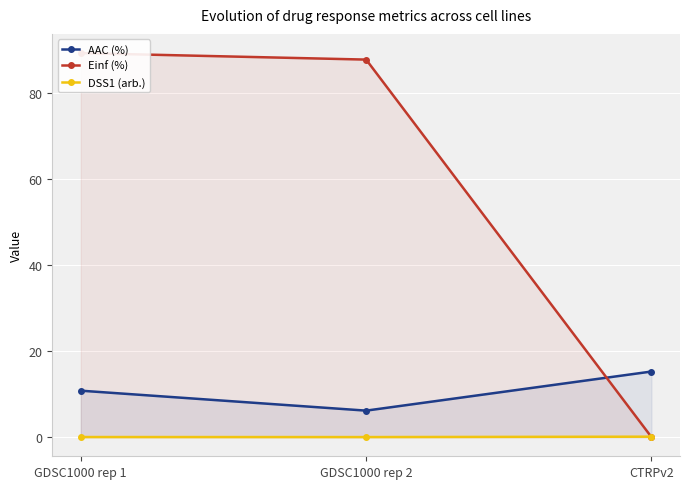

How many values in Einf (%) are above zero?

2